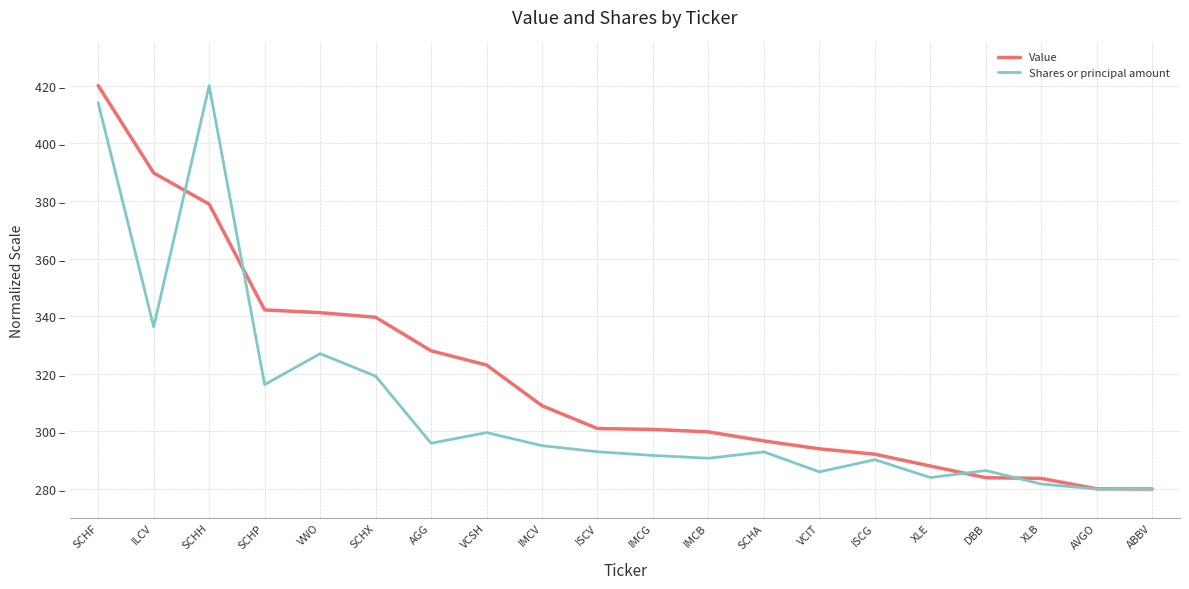

True or false: Value has a value of 323.0 at VCSH.

True